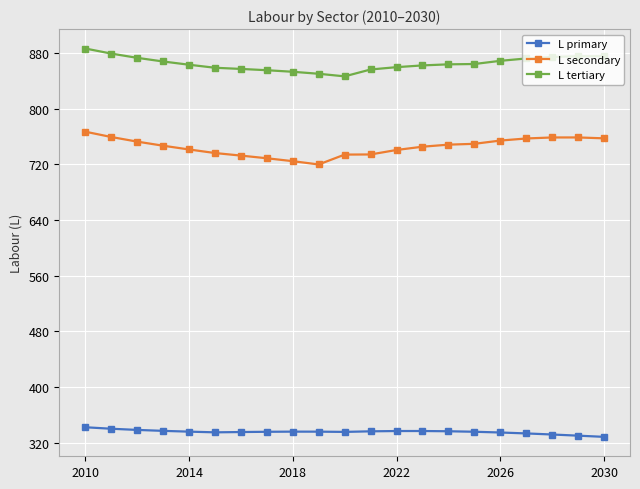

Which series has the widest spread of values?

L secondary